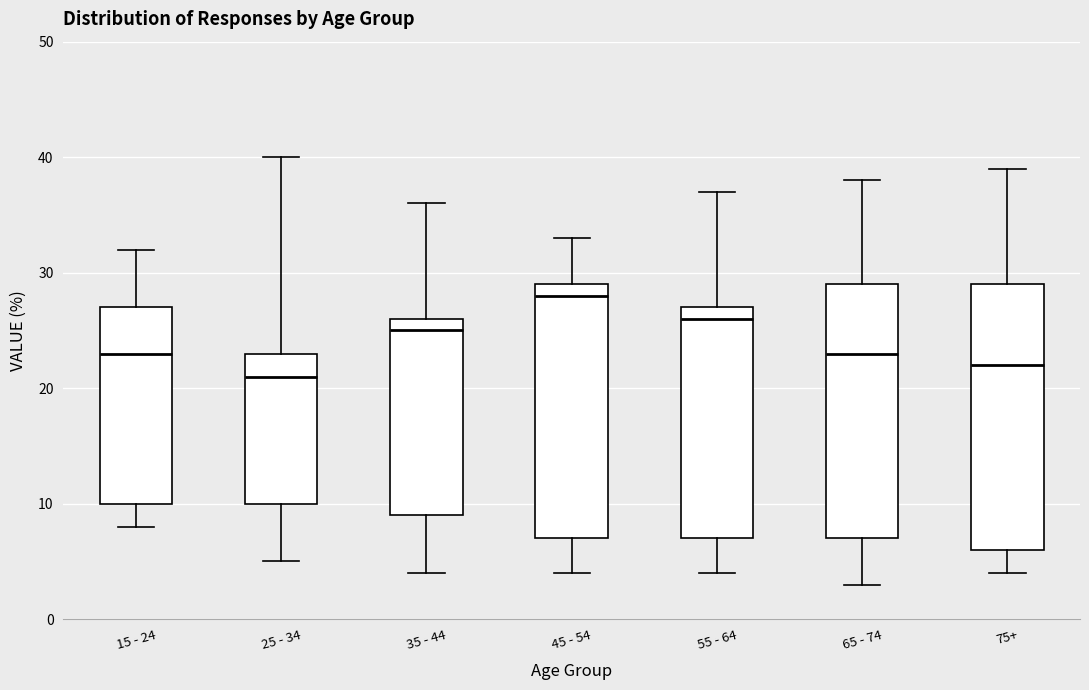

Which box's median line is the lowest?

25 - 34